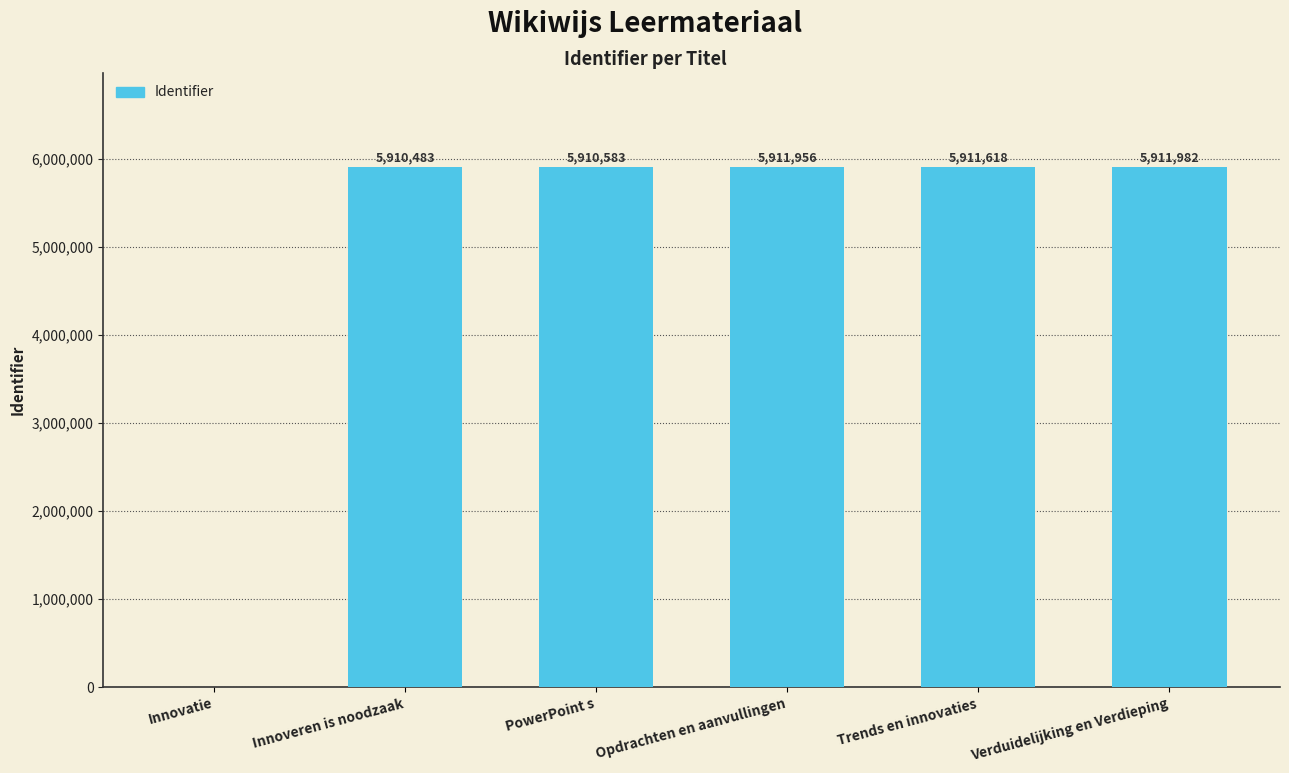

What is the greatest value displayed?

5911982